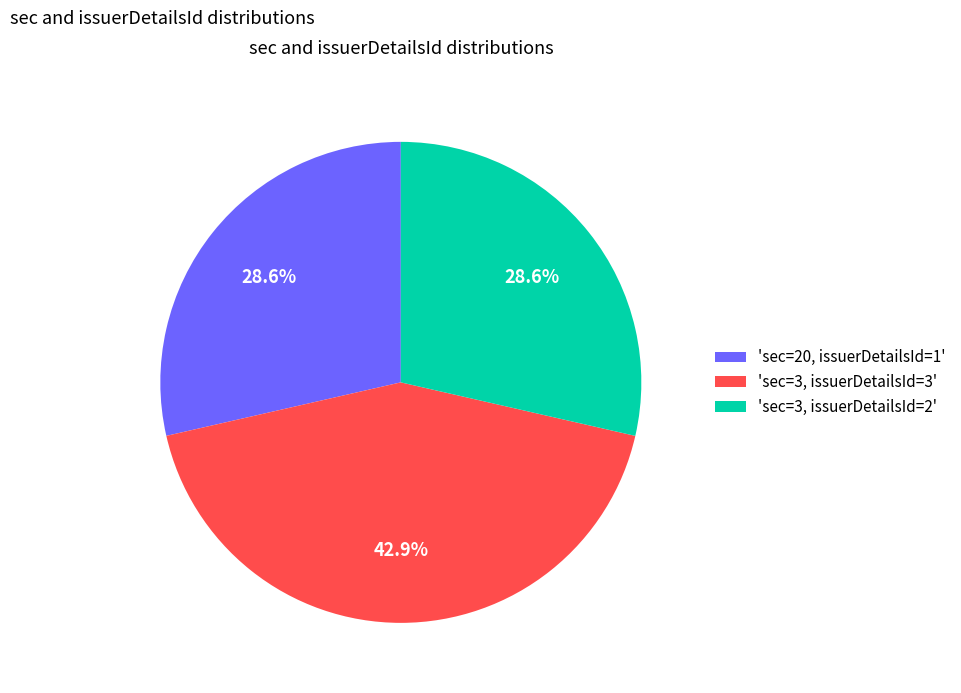

Do 'sec=3, issuerDetailsId=2' and 'sec=3, issuerDetailsId=3' together represent more than half of the pie?

Yes